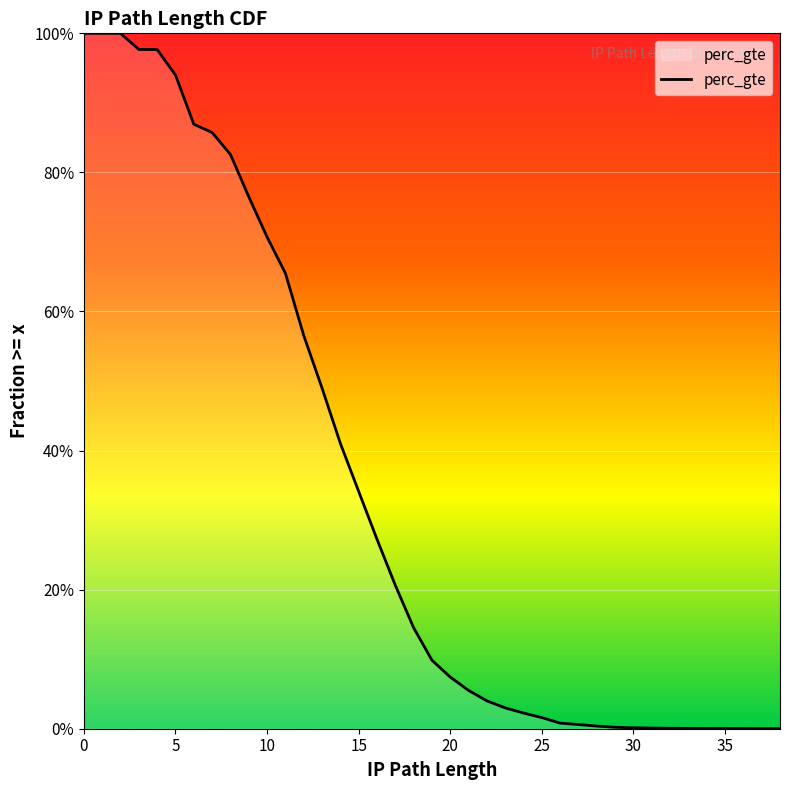

The chart shows a value of 0.0 at 37. True or false?

False